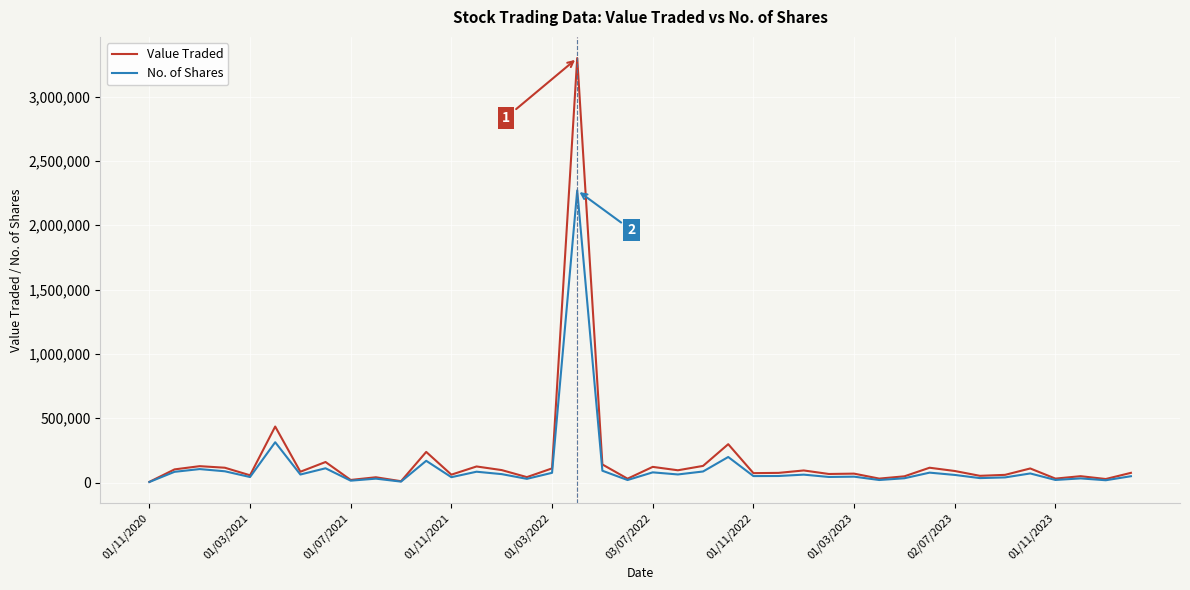

Rank the series by their maximum value, from lowest to highest.

No. of Shares, Value Traded